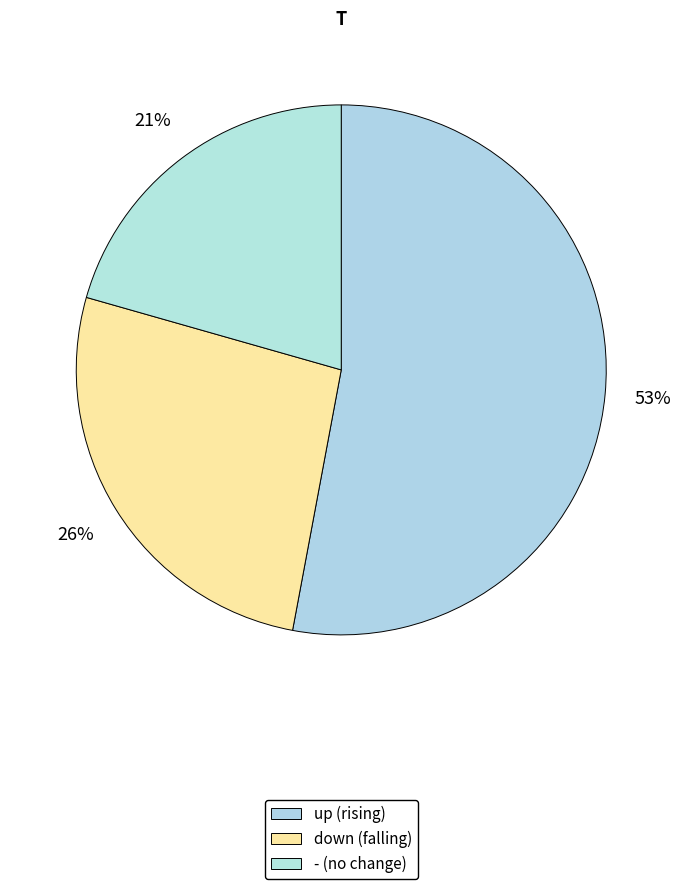

To the nearest percent, what portion does down represent?

26%